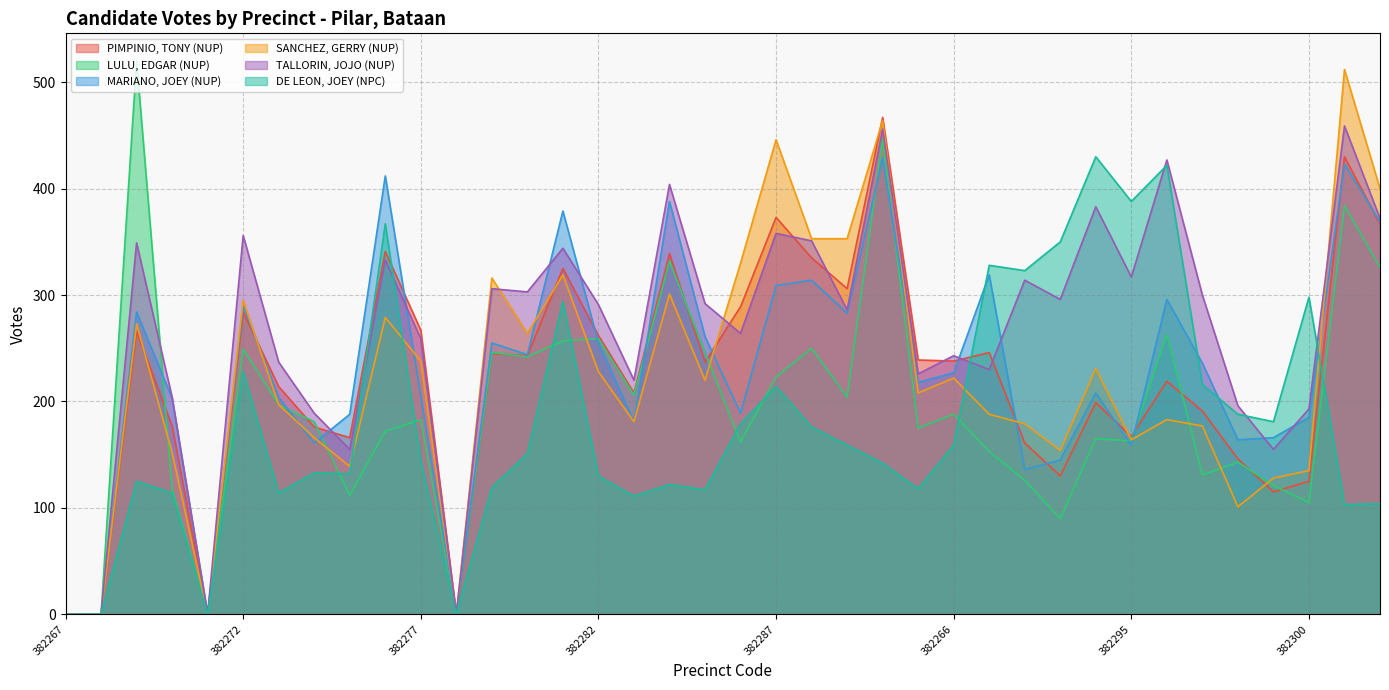

Rank the categories by PIMPINIO, TONY (NUP) value from lowest to highest.

382267, 382268, 382271, 382278, 382299, 382300, 382293, 382298, 382292, 382275, 382295, 382274, 382270, 382297, 382294, 382283, 382273, 382296, 382285, 382266, 382265, 382280, 382279, 382291, 382282, 382269, 382277, 382272, 382286, 382289, 382281, 382288, 382284, 382276, 382302, 382287, 382301, 382290